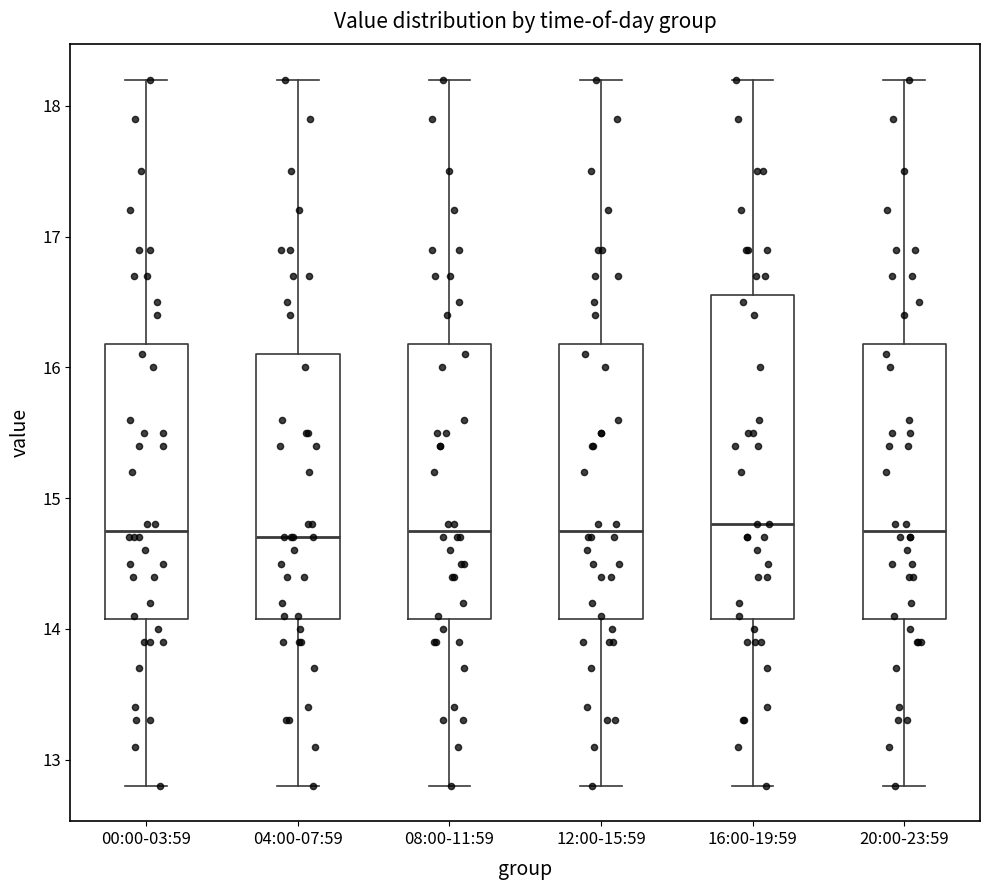

Reading left to right, read every box against the y-axis: the position of its median line, the range the box covers, and the ends of its whiskers. The values are not printed on the chart, so give them approximately, as read against the axis.

00:00-03:59: median 14.8, box 14.1 to 16.2, whiskers 12.8 to 18.2
04:00-07:59: median 14.7, box 14.1 to 16.1, whiskers 12.8 to 18.2
08:00-11:59: median 14.8, box 14.1 to 16.2, whiskers 12.8 to 18.2
12:00-15:59: median 14.8, box 14.1 to 16.2, whiskers 12.8 to 18.2
16:00-19:59: median 14.8, box 14.1 to 16.6, whiskers 12.8 to 18.2
20:00-23:59: median 14.8, box 14.1 to 16.2, whiskers 12.8 to 18.2